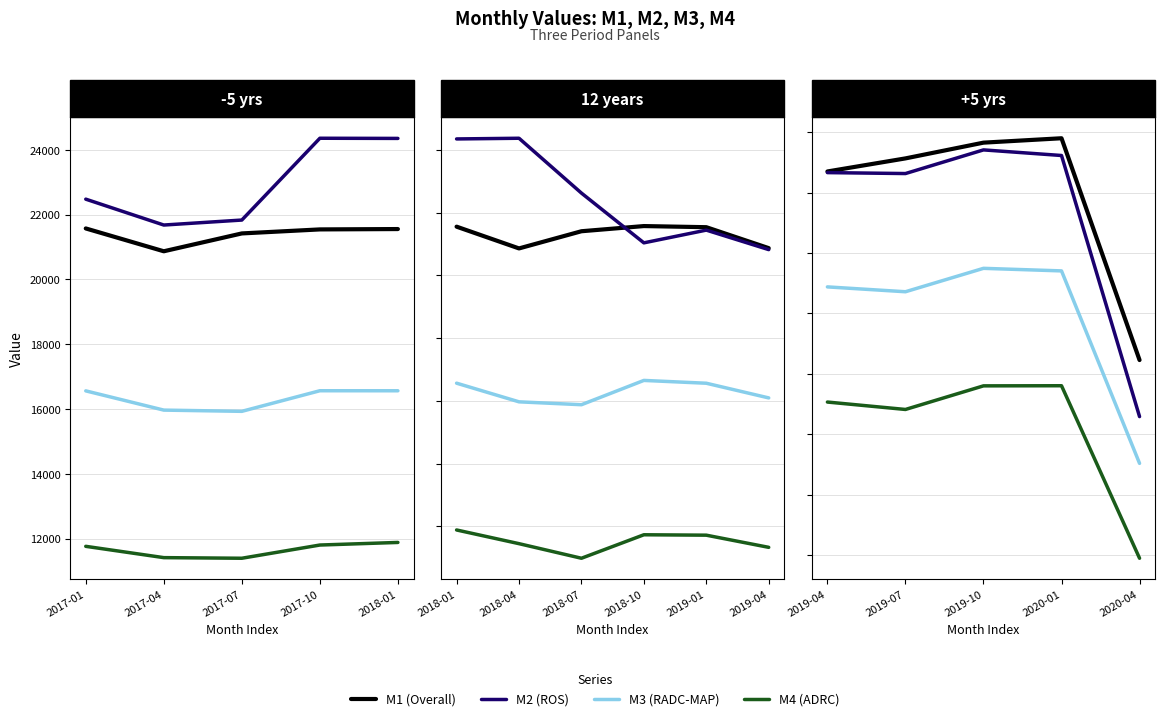

Which series has the largest range (max minus min)?

M2 (ROS)